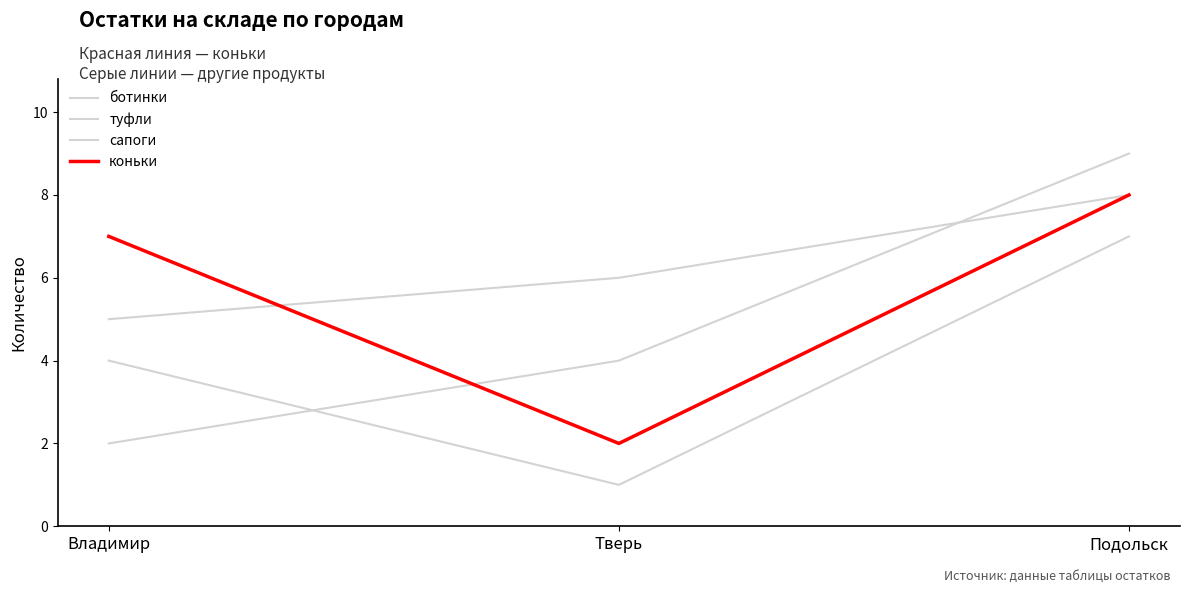

How many lines are shown in the chart?

4